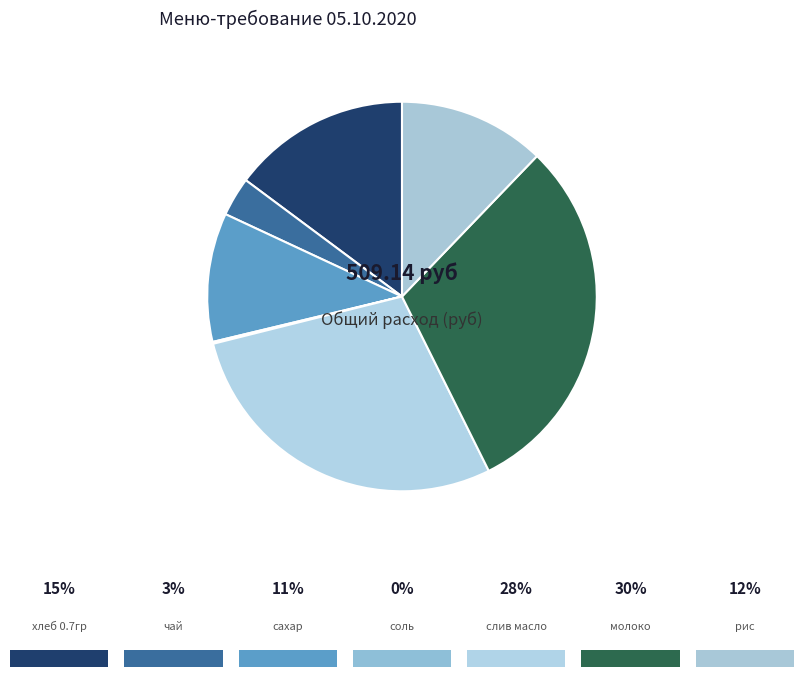

To the nearest percent, what is the average slice percentage?

14%